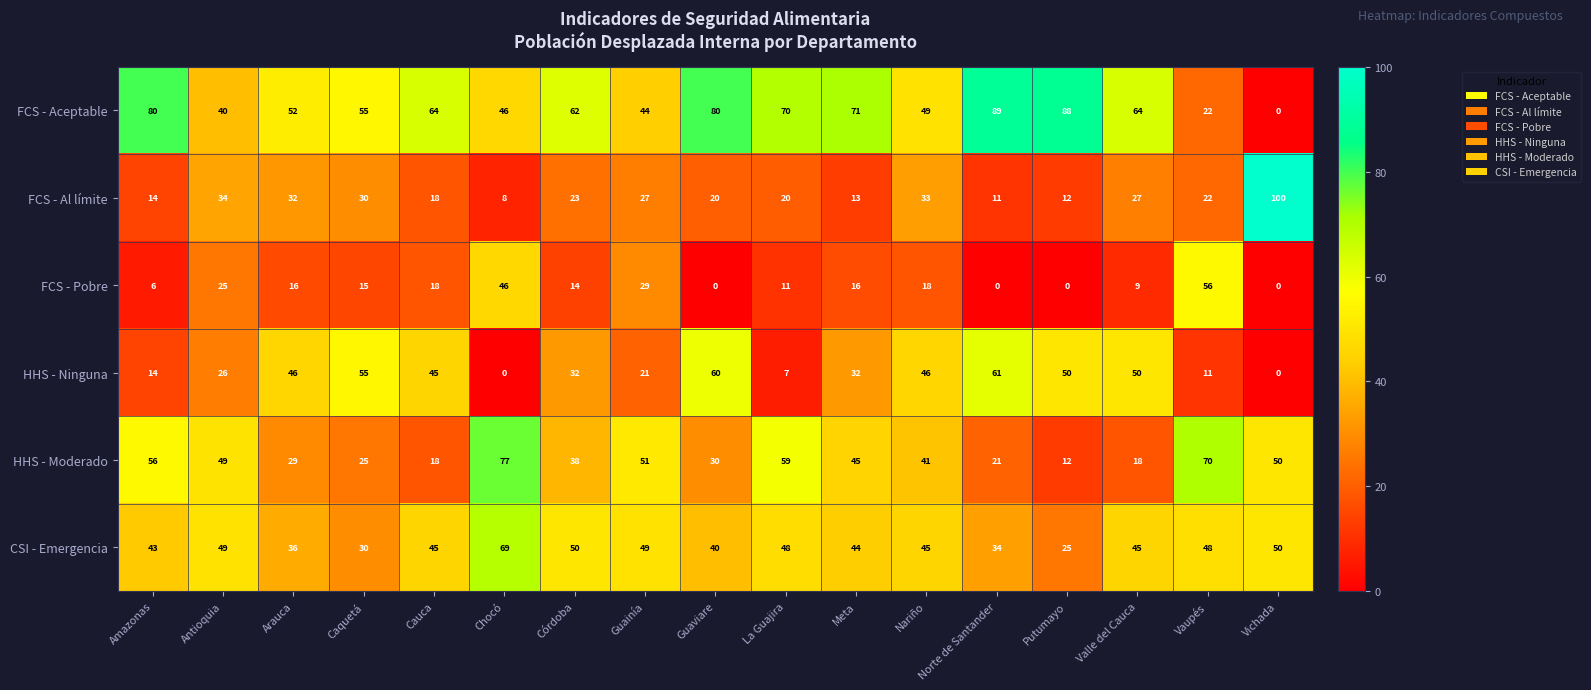

Rank the series by their maximum value, from lowest to highest.

FCS - Pobre, HHS - Ninguna, CSI - Emergencia, HHS - Moderado, FCS - Aceptable, FCS - Al límite